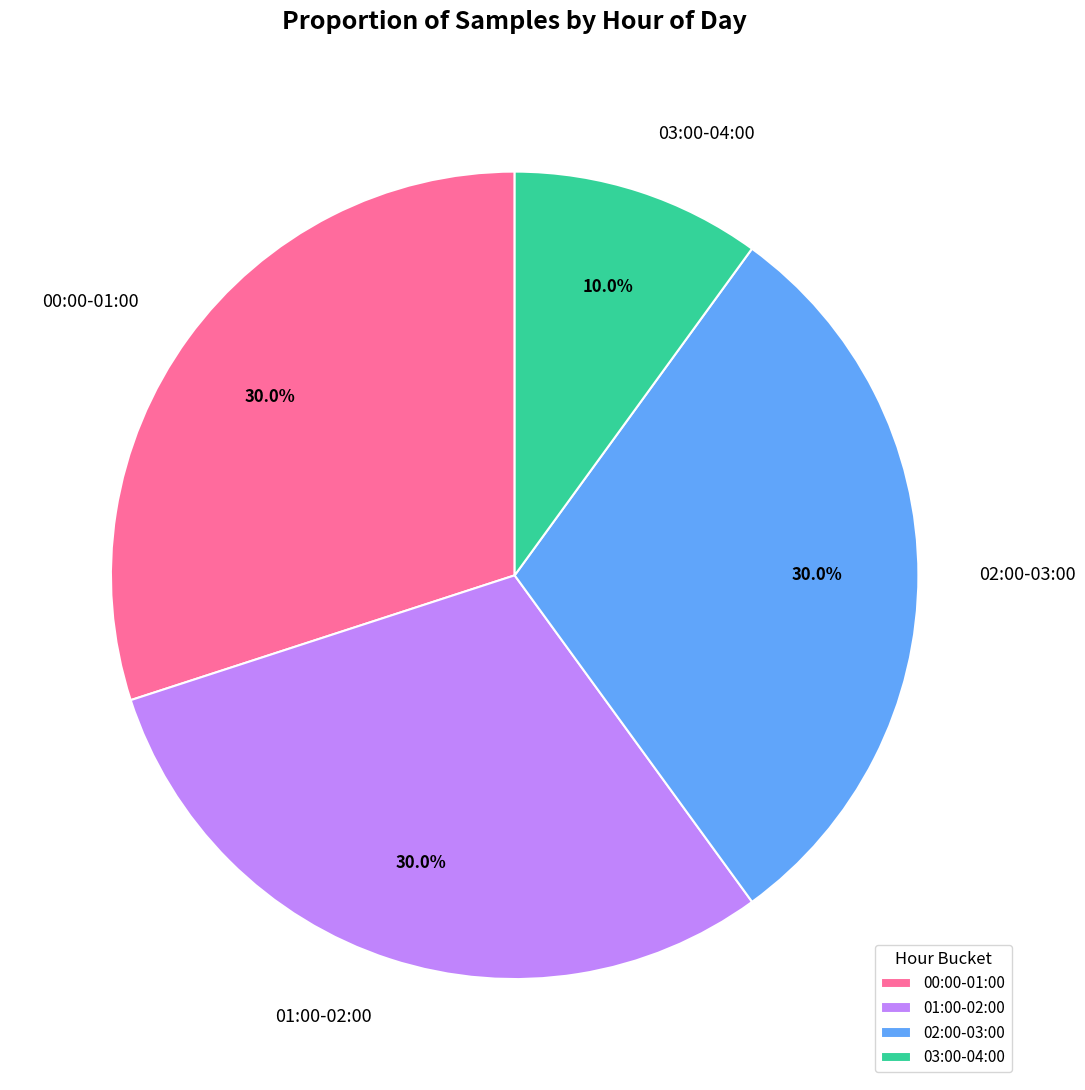

Which category has the smallest portion of the pie?

03:00-04:00